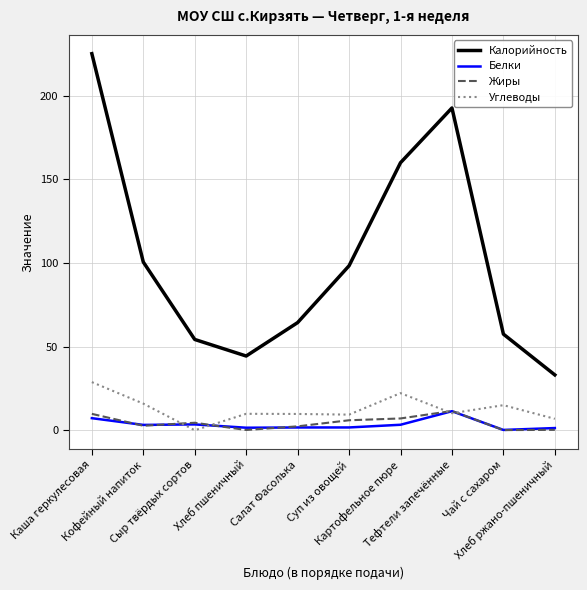

What is the sum of the Белки values at Картофельное пюре and Суп из овощей?

5.0